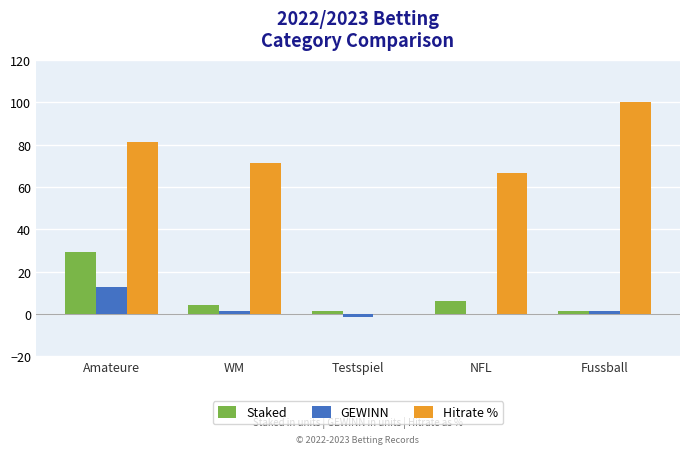

True or false: Hitrate % has a value of 46.6 at Amateure.

False